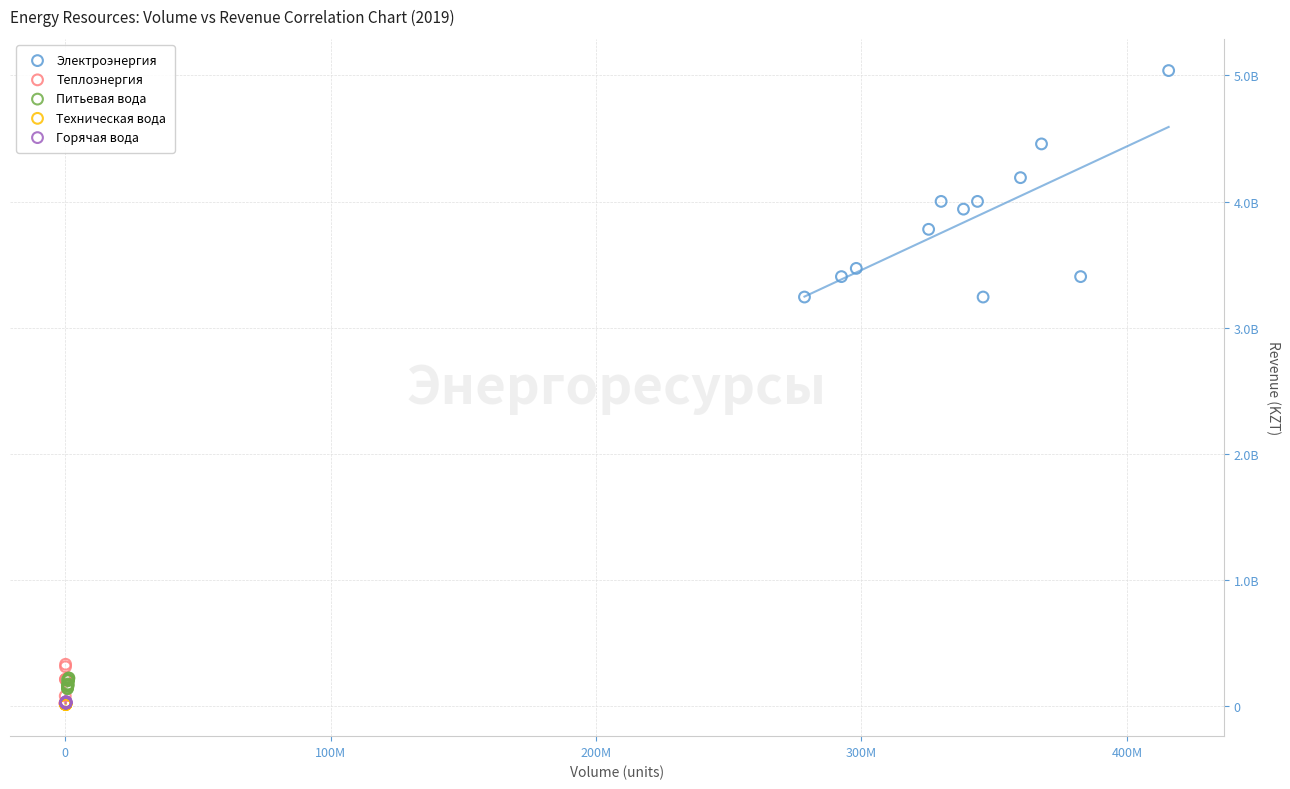

Which series has the largest Y range (max minus min)?

Электроэнергия